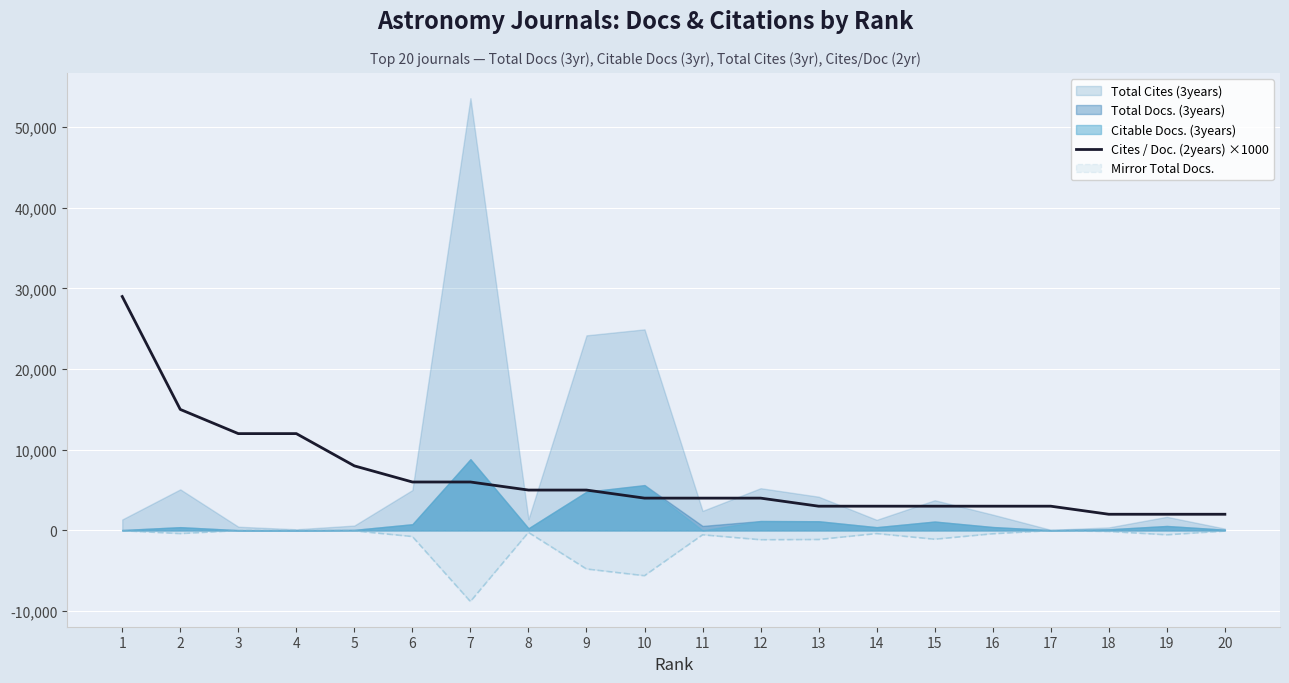

What is the value of the 20th point from the left?

2000